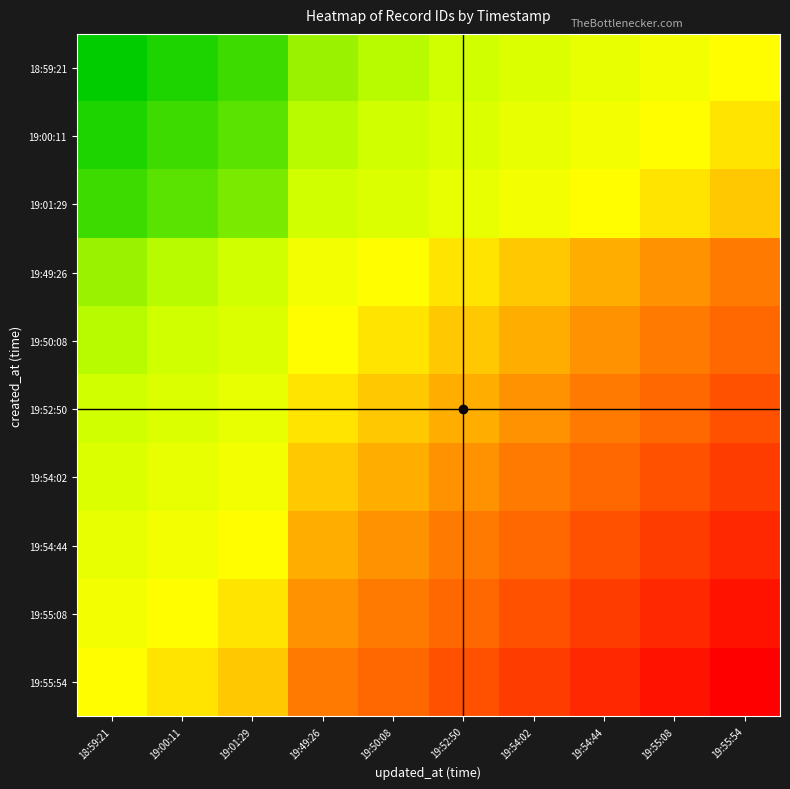

Which series has the largest total across all categories?

19:55:54